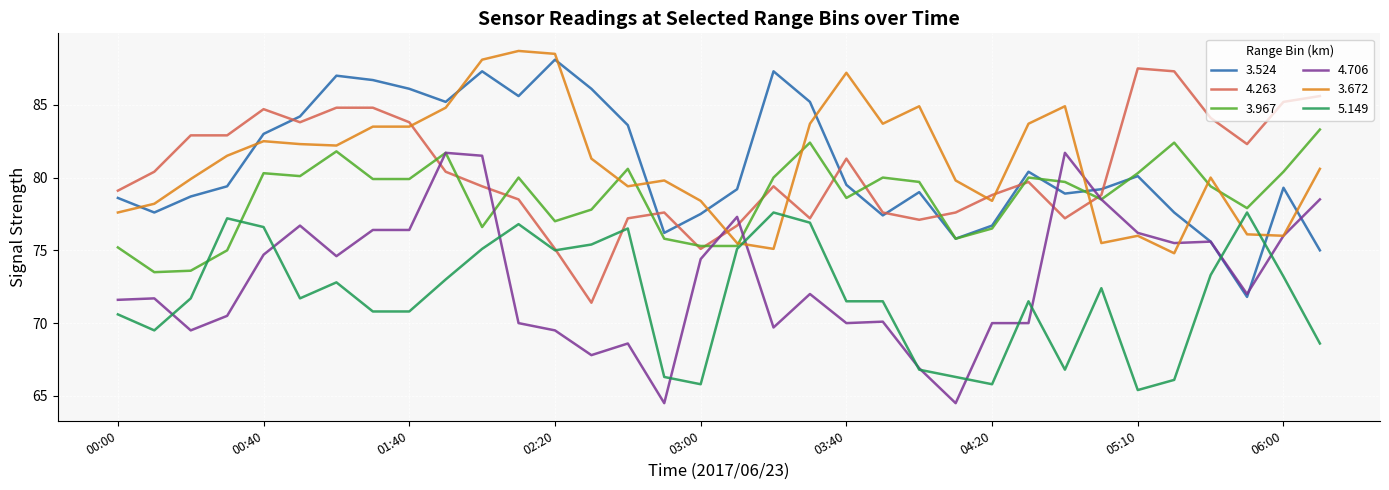

What is the maximum value shown in the chart?

88.7